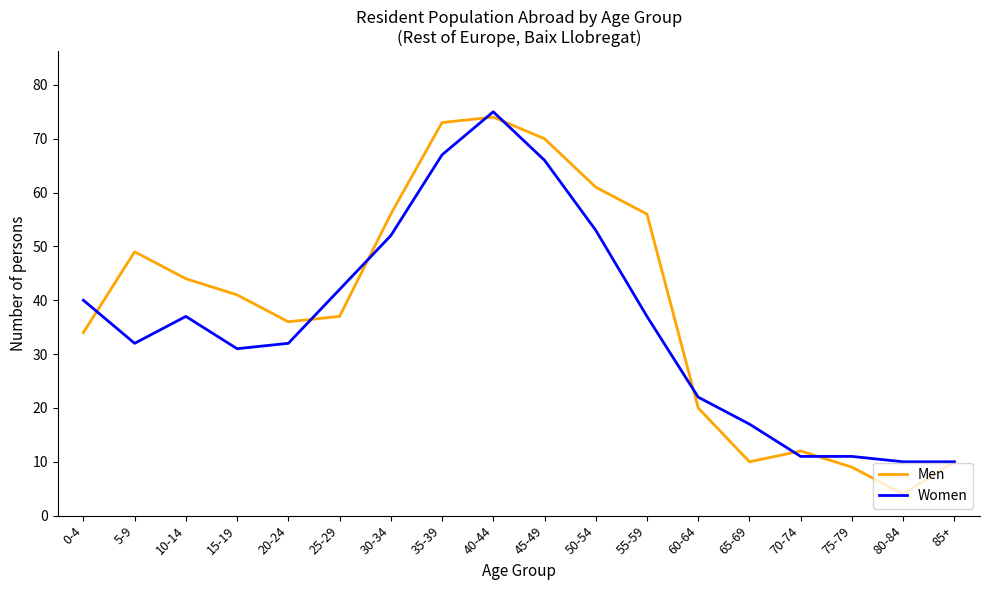

Is the value of Women at 0-4 greater than the value of Men at 85+?

Yes